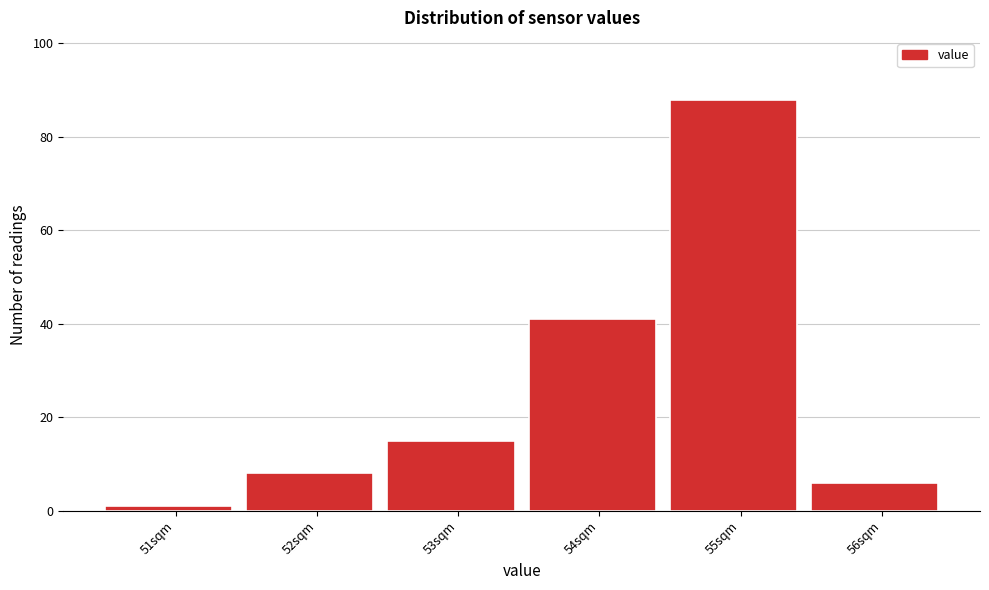

Reading left to right, transcribe all the data shown in this chart.

1	8	15	41	88	6